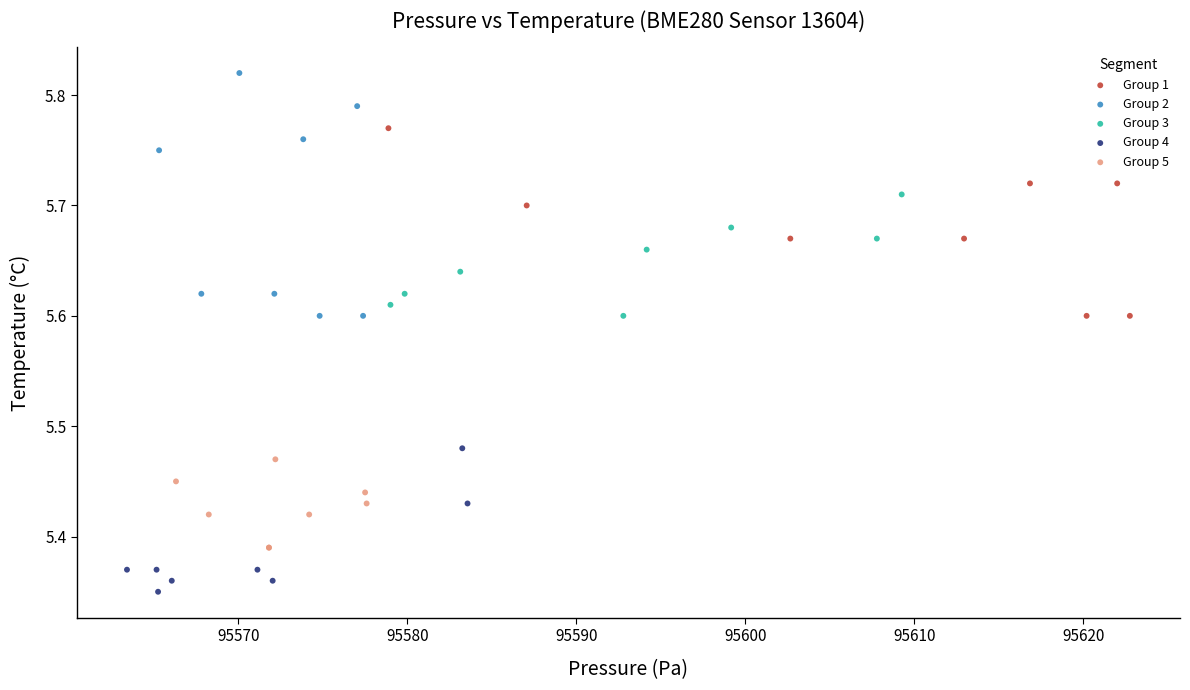

Which series contains the highest Y value?

Group 2